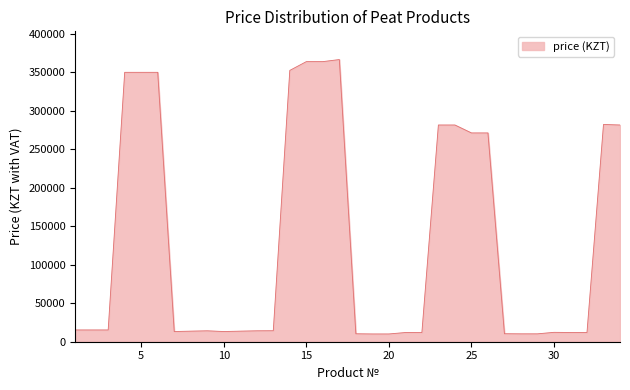

What is the difference between the maximum and minimum values?

356600